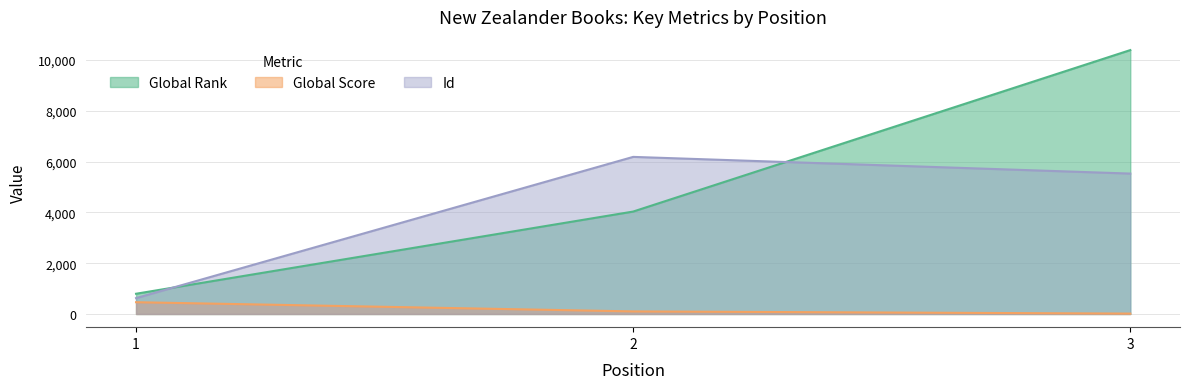

How many distinct data groups are displayed?

3